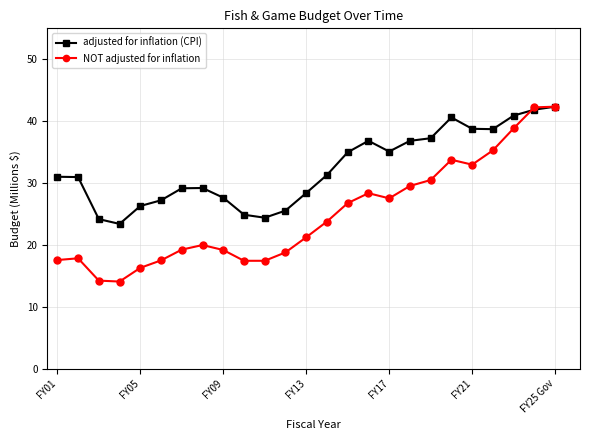

True or false: adjusted for inflation (CPI) has more than 1 interior local peaks.

True